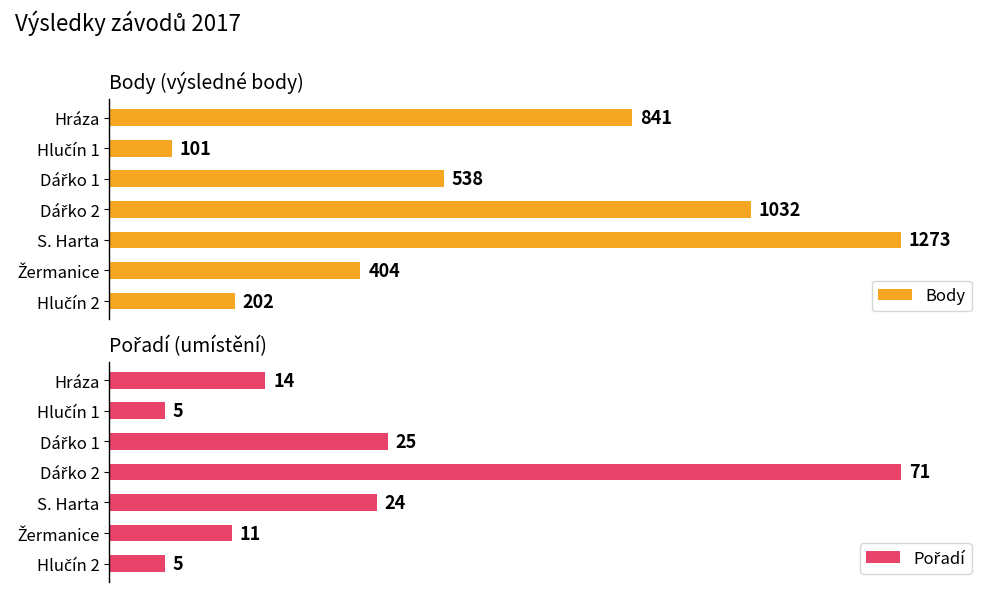

At Dářko 1, list the series in order from largest to smallest.

Body, Pořadí